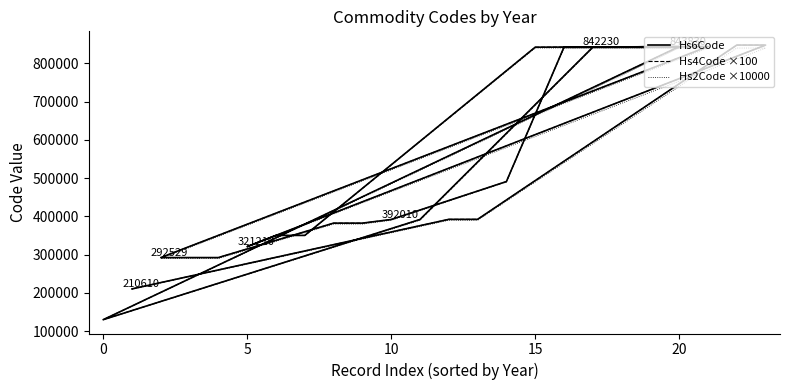

What is the difference between the maximum and second lowest values in the Hs6Code series?

637170